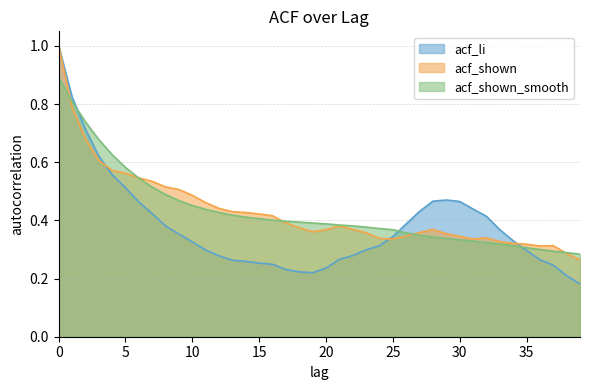

The acf_shown_smooth series shows 0.4 at 23. True or false?

True